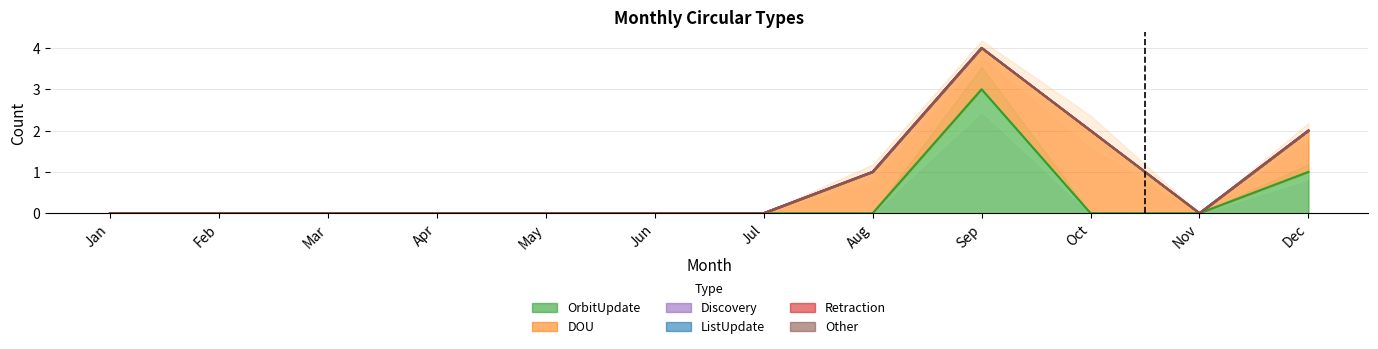

Reading left to right, what are all the values shown in this chart?

OrbitUpdate: 0	0	0	0	0	0	0	0	3	0	0	1
DOU: 0	0	0	0	0	0	0	1	1	2	0	1
Discovery: 0	0	0	0	0	0	0	0	0	0	0	0
ListUpdate: 0	0	0	0	0	0	0	0	0	0	0	0
Retraction: 0	0	0	0	0	0	0	0	0	0	0	0
Other: 0	0	0	0	0	0	0	0	0	0	0	0